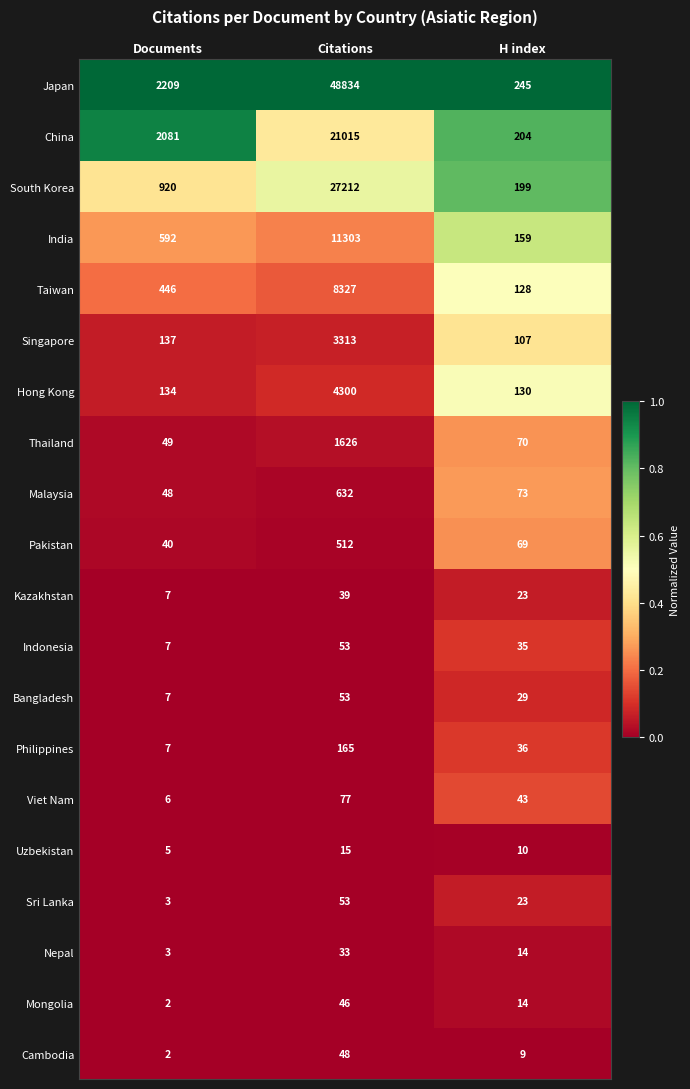

Count the number of categories in the chart.

3